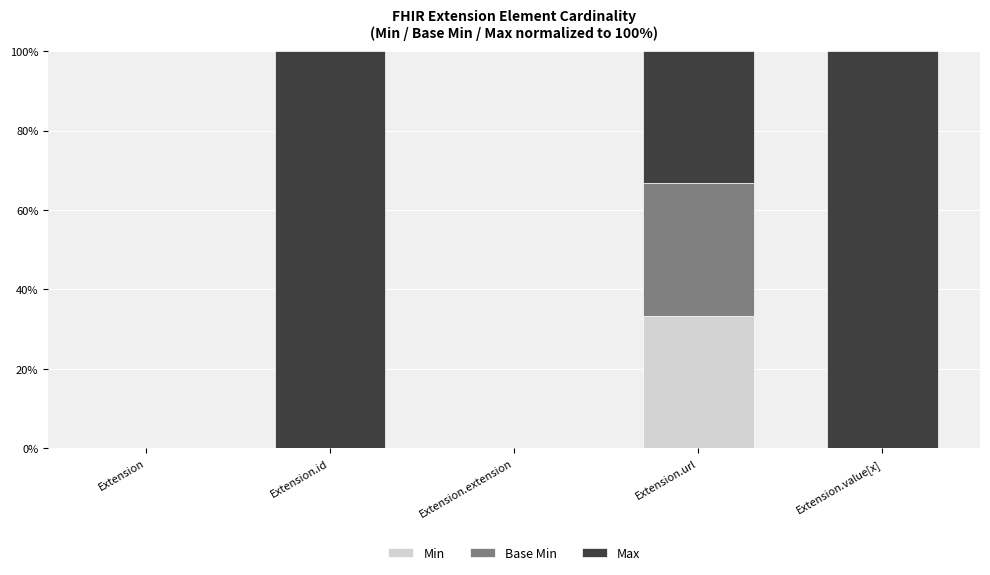

Reading left to right, what are the values for Min?

Extension=0.0	Extension.id=0.0	Extension.extension=0.0	Extension.url=33.3	Extension.value[x]=0.0